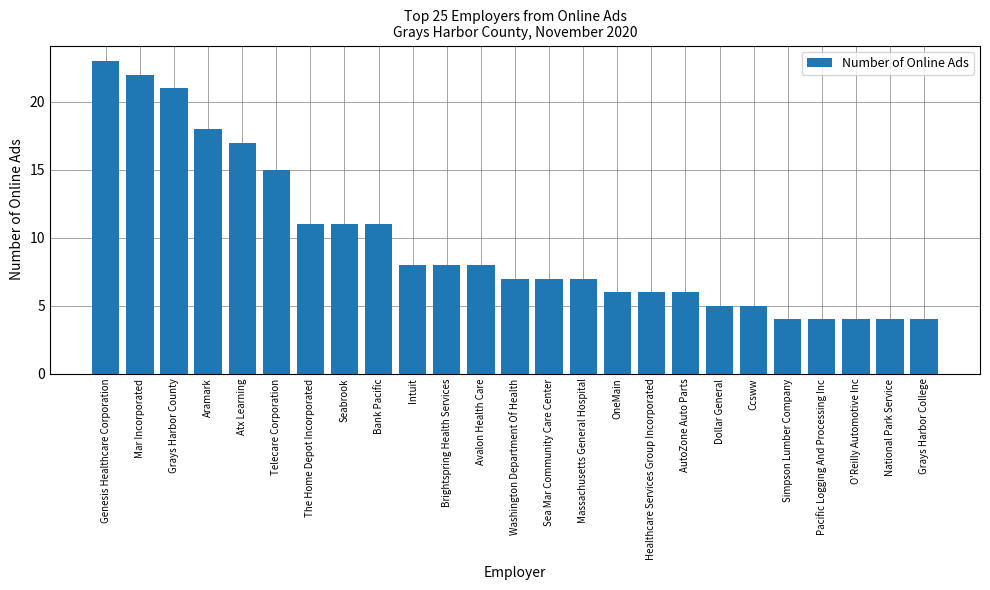

True or false: the data shows 4 at Bank Pacific.

False